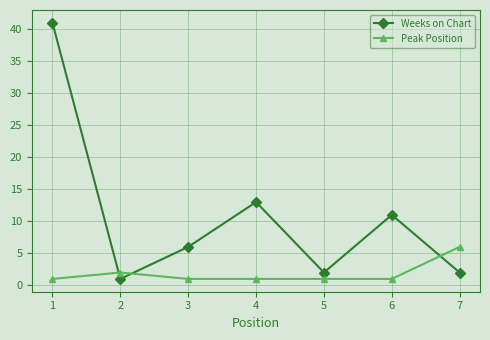

Which series changed the most between 5 and 6?

Weeks on Chart